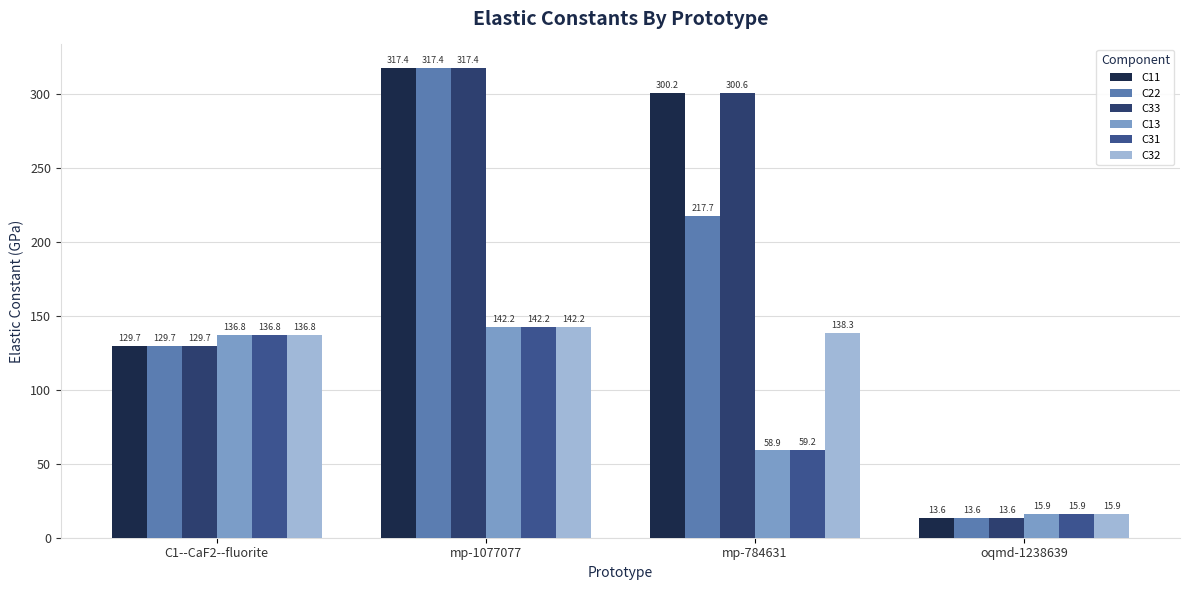

Which category has the lowest value across all series?

oqmd-1238639